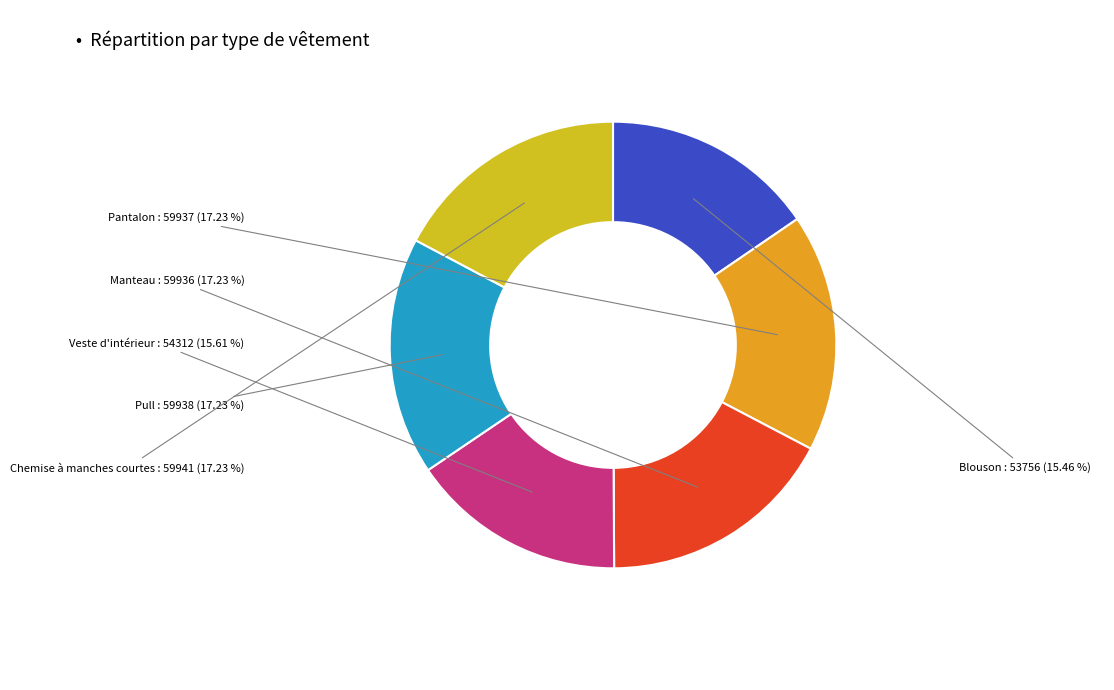

What is the ratio of the value at Chemise à manches courtes to the value at Veste d'intérieur?

1.1